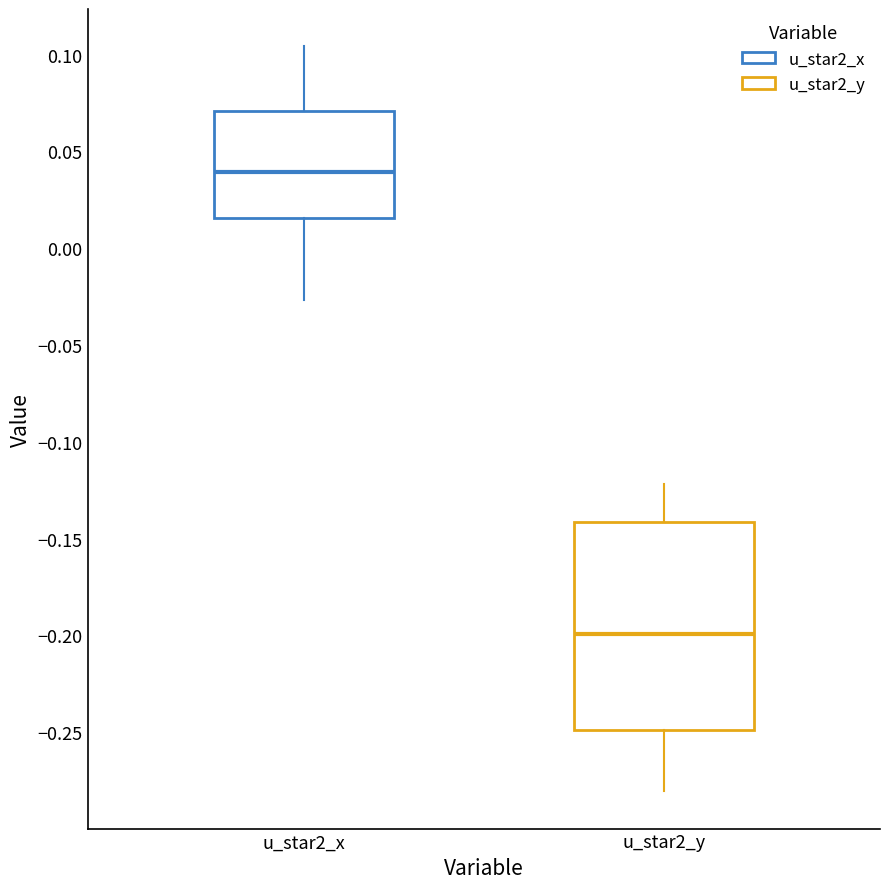

Reading left to right, read every box against the y-axis: the position of its median line, the range the box covers, and the ends of its whiskers. The values are not printed on the chart, so give them approximately, as read against the axis.

u_star2_x: median 0.040, box 0.015 to 0.070, whiskers -0.025 to 0.105
u_star2_y: median -0.200, box -0.250 to -0.140, whiskers -0.280 to -0.120